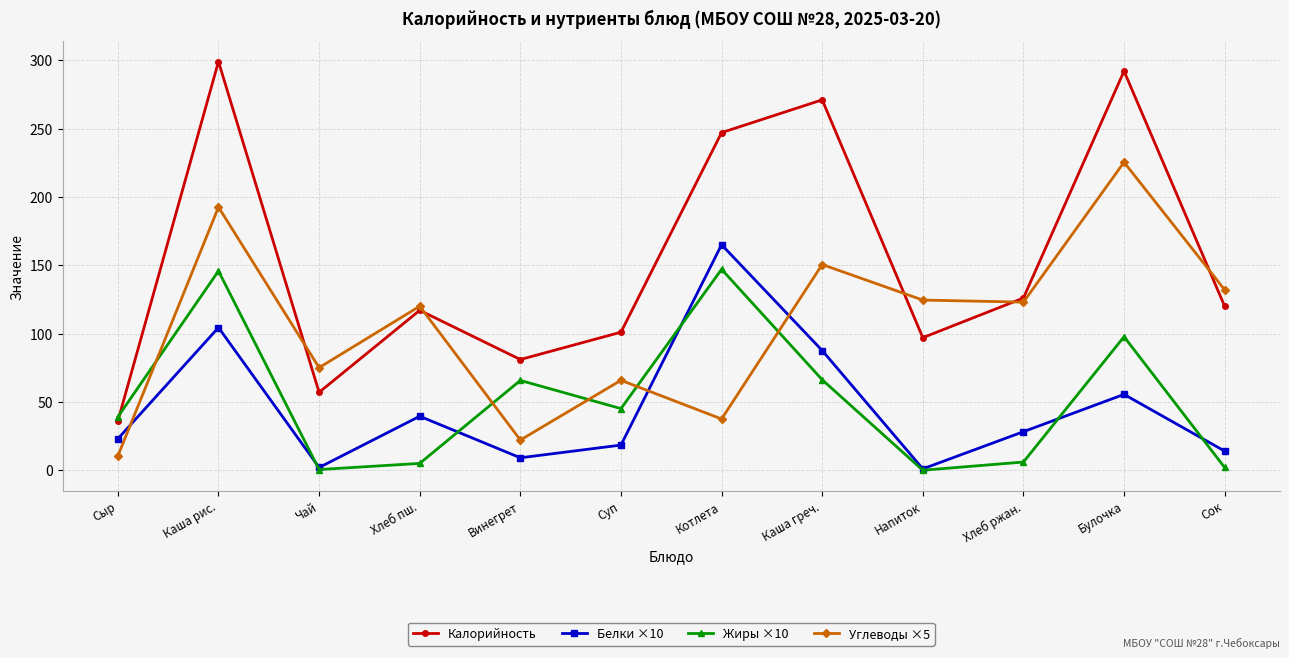

What is the highest value of the Жиры ×10 series?

147.0